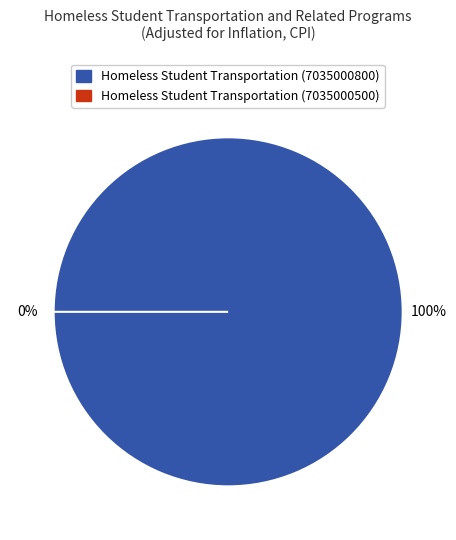

Is FY25 Gov the majority of the pie?

No